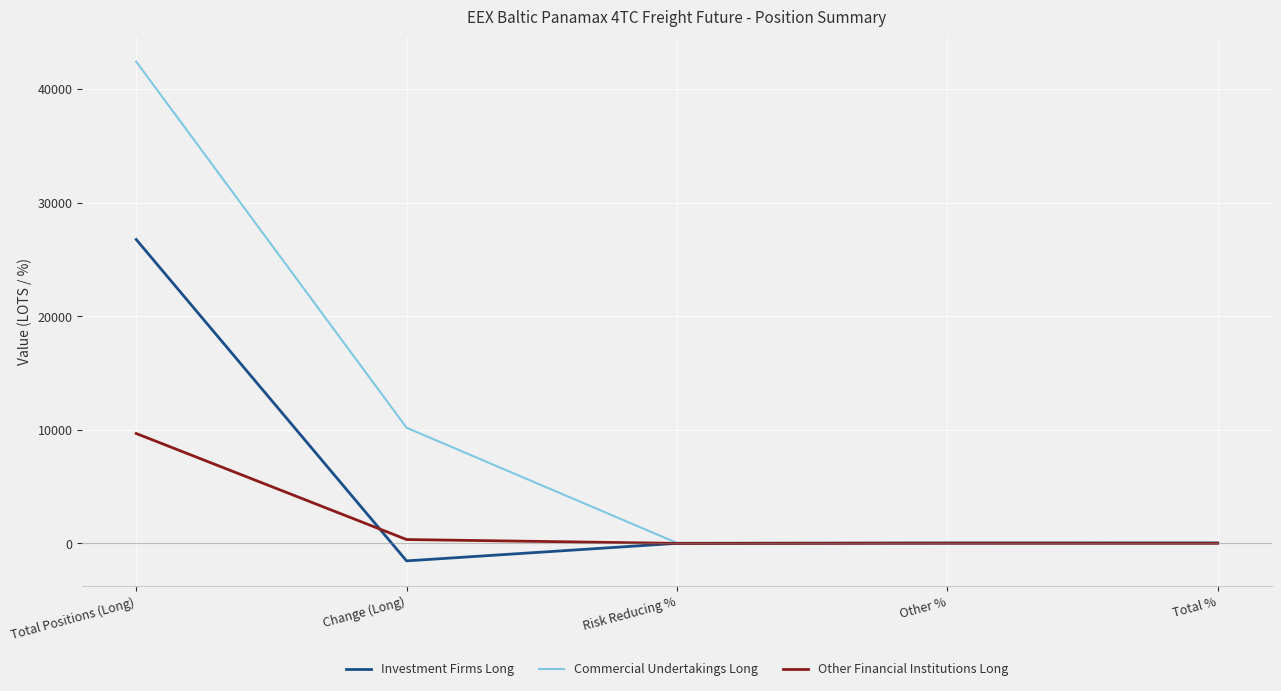

List the series in order of their peak value, highest first.

Commercial Undertakings Long, Investment Firms Long, Other Financial Institutions Long